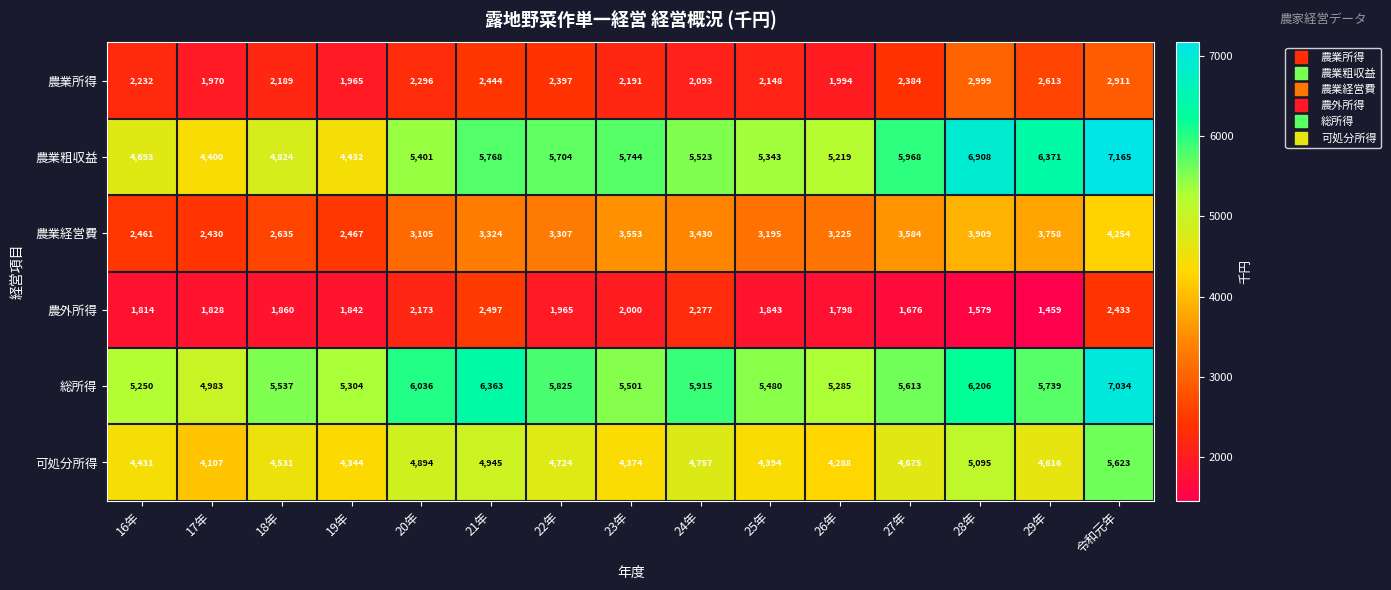

What is the sum of all 可処分所得 values?

69798